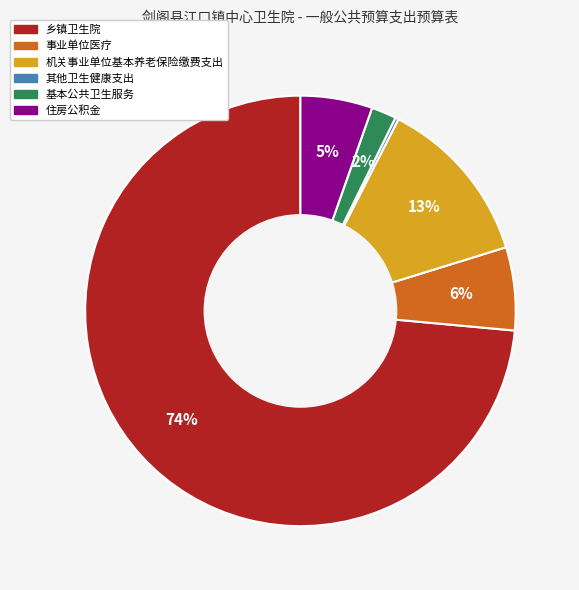

To the nearest percent, what percentage of the pie is 住房公积金?

5%